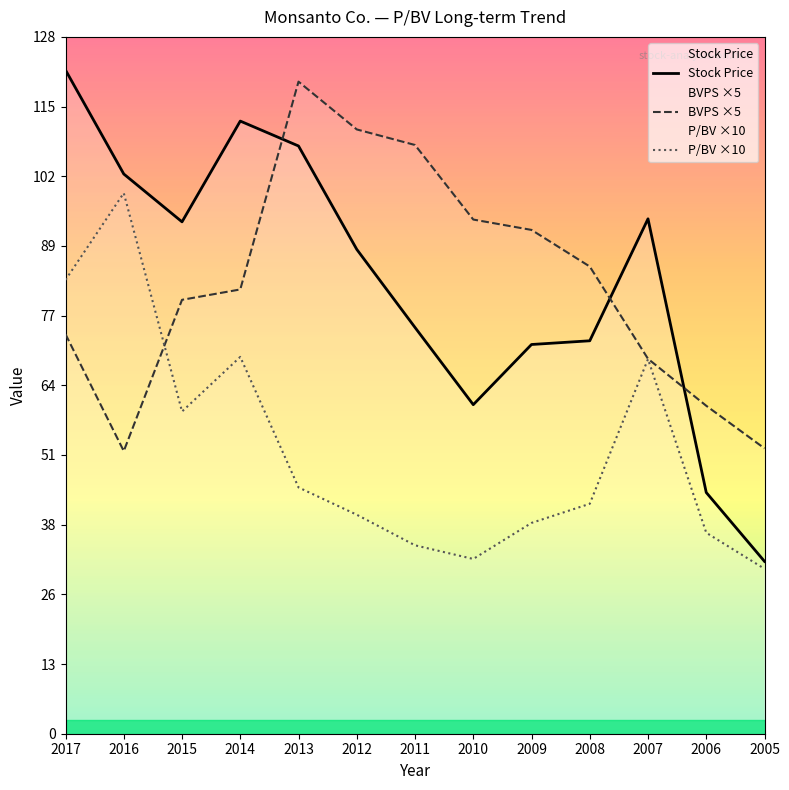

What is the difference between the BVPS ×5 values at 2011 and 2012?

2.8